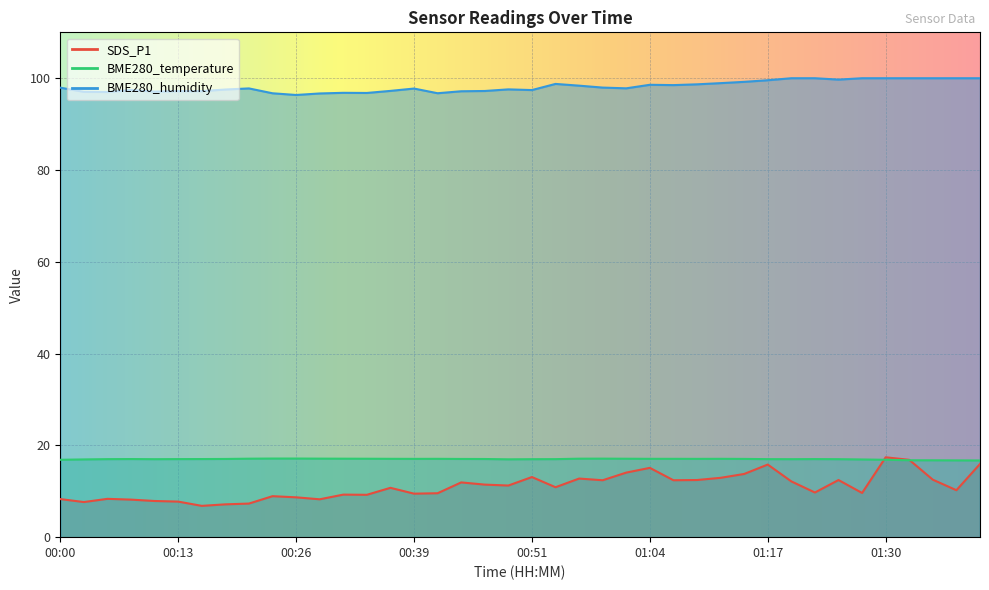

What is the difference between the highest and lowest values at 01:07?

86.1